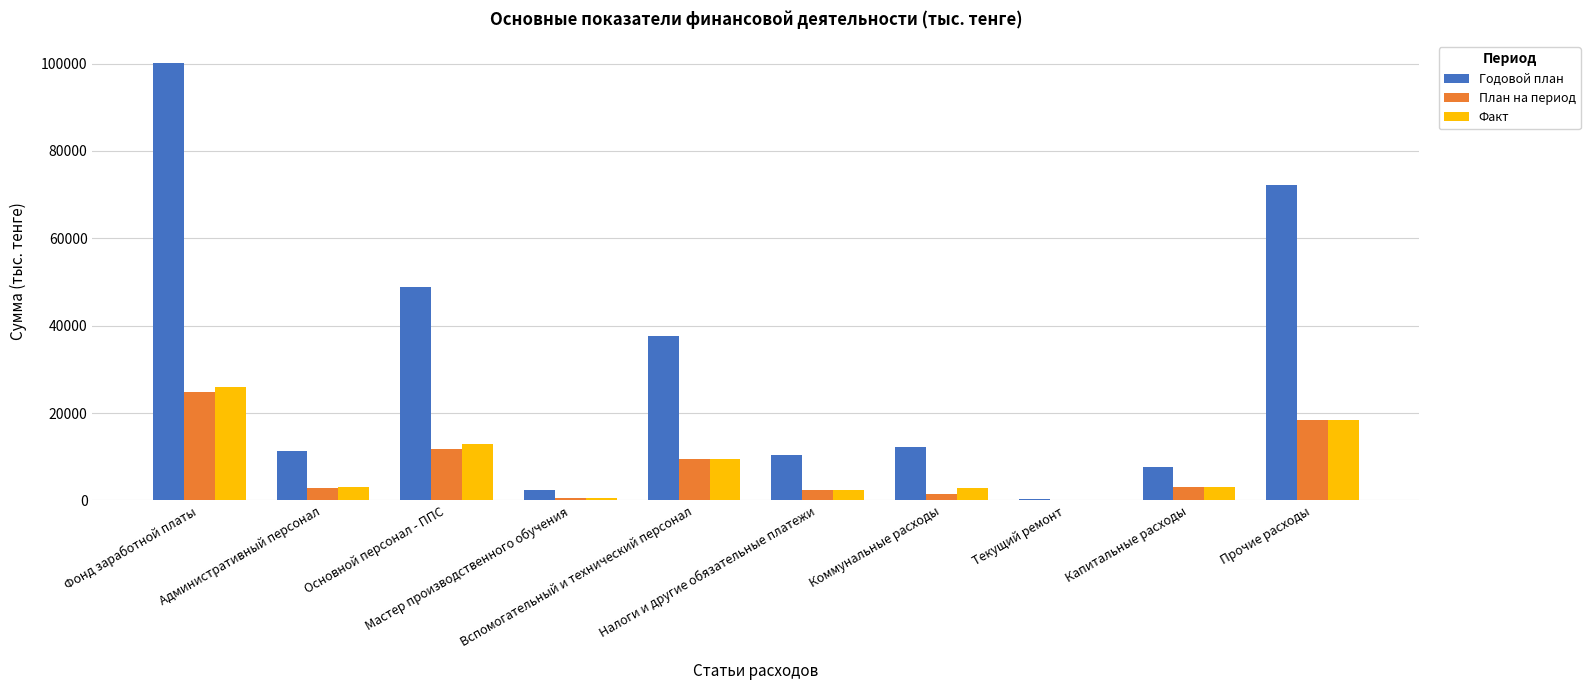

Which series changed the most between Фонд заработной платы and Прочие расходы?

Годовой план